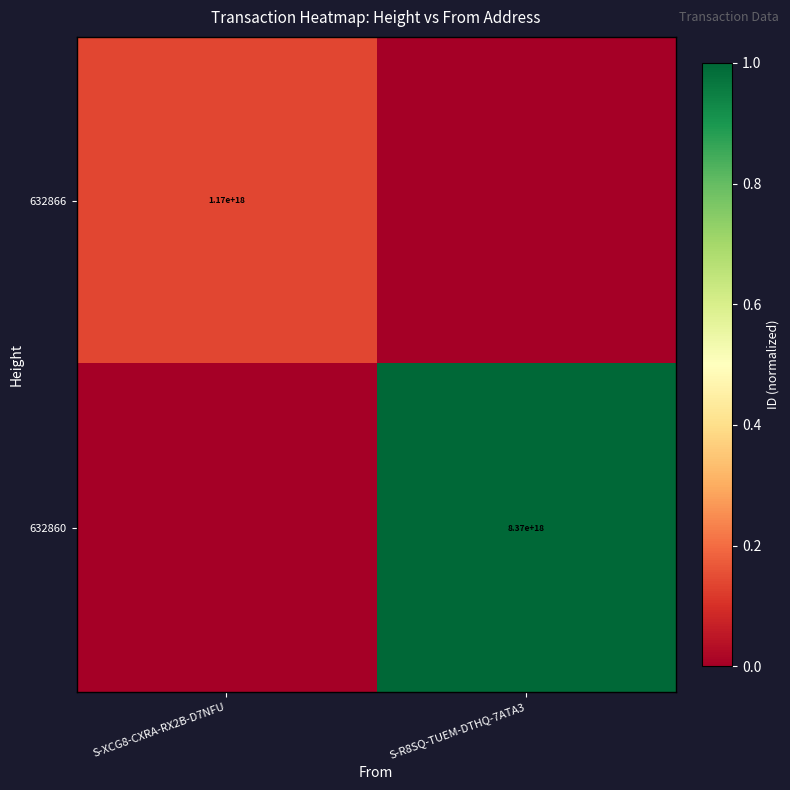

Is the value of 632860 at S-R8SQ-TUEM-DTHQ-7ATA3 greater than the value of 632866 at S-XCG8-CXRA-RX2B-D7NFU?

Yes